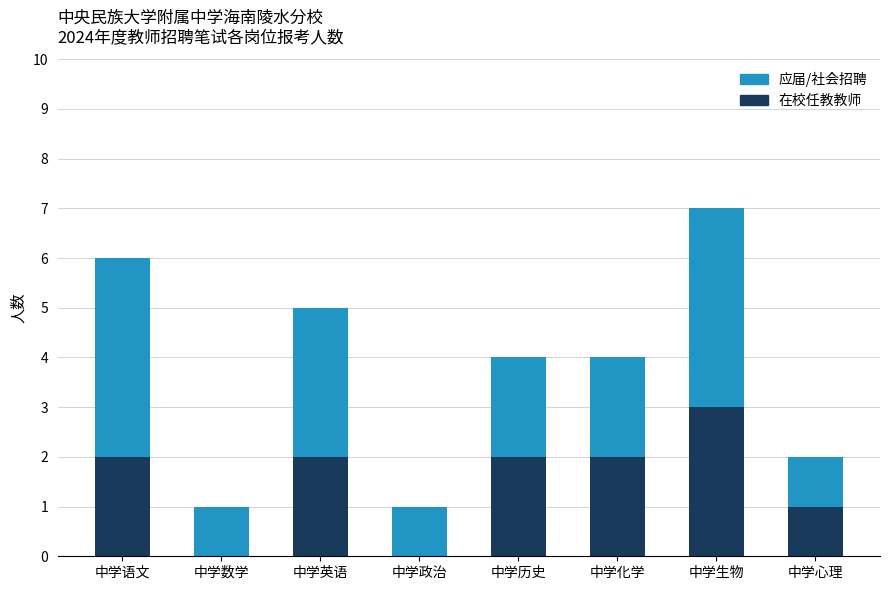

Count the number of data series in this chart.

2